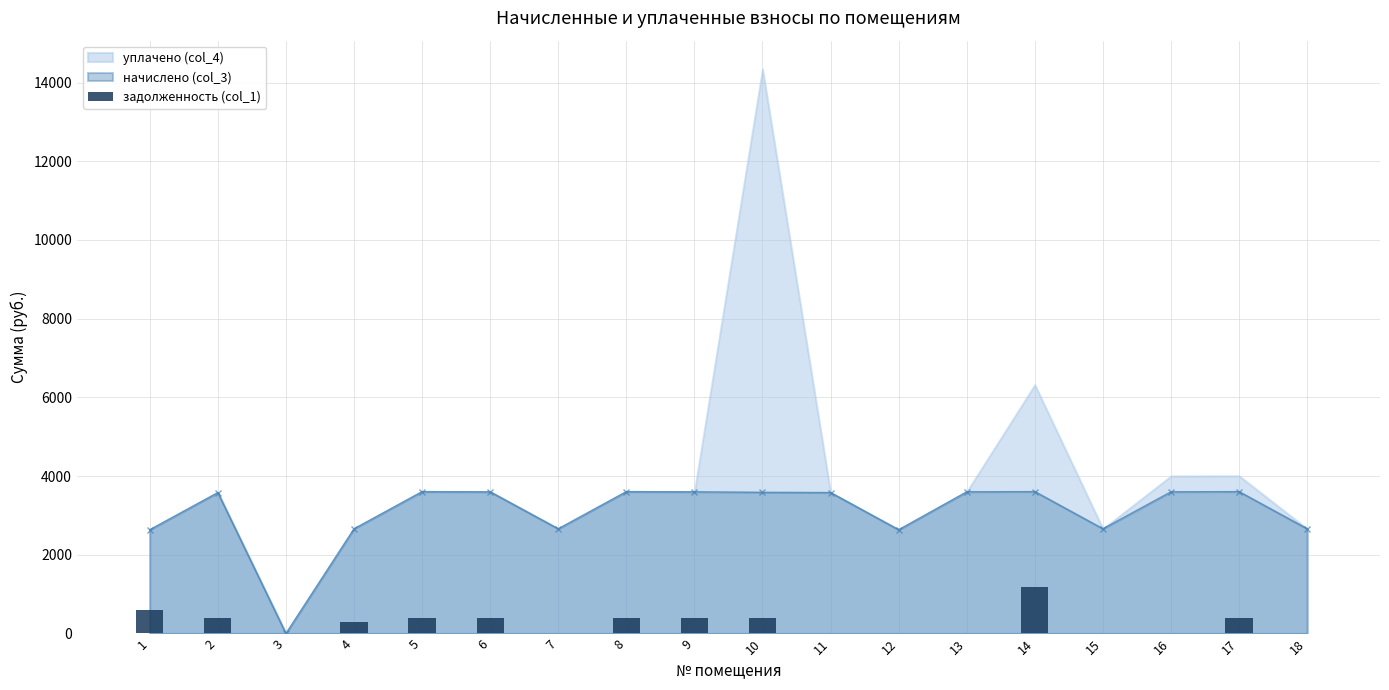

What is the difference between the values at 6 and 8?

0.5